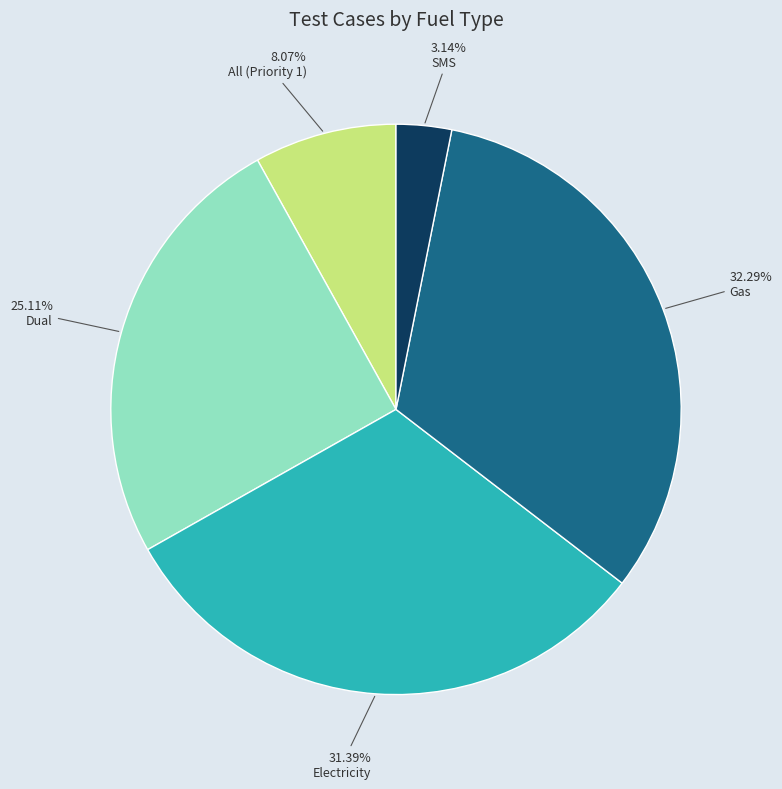

What percentage is the Electricity slice, to the nearest percent?

31%